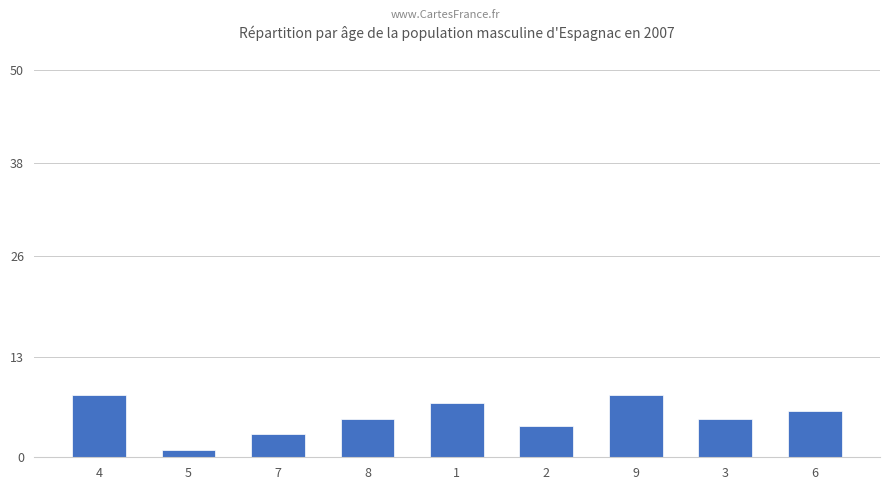

Reading right to left, list all the values displayed in this chart.

6	5	8	4	7	5	3	1	8